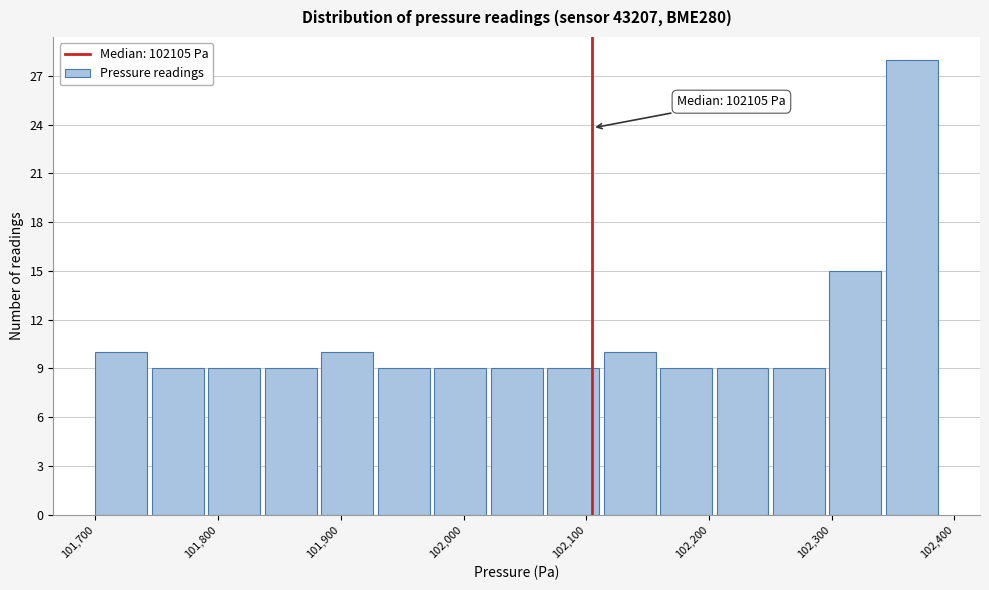

Which range on the x-axis has the tallest bar?

102340 to 102390